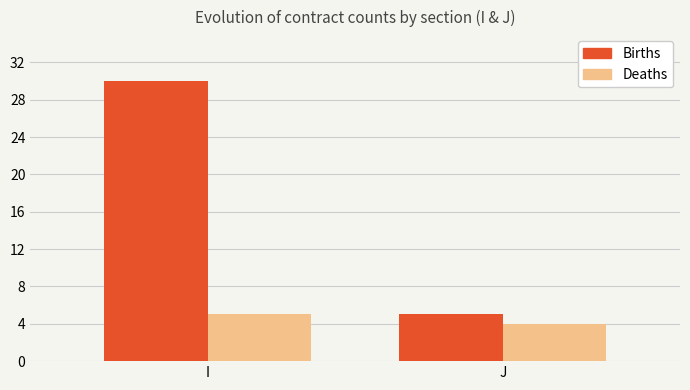

True or false: Deaths has a value of 6 at J.

False